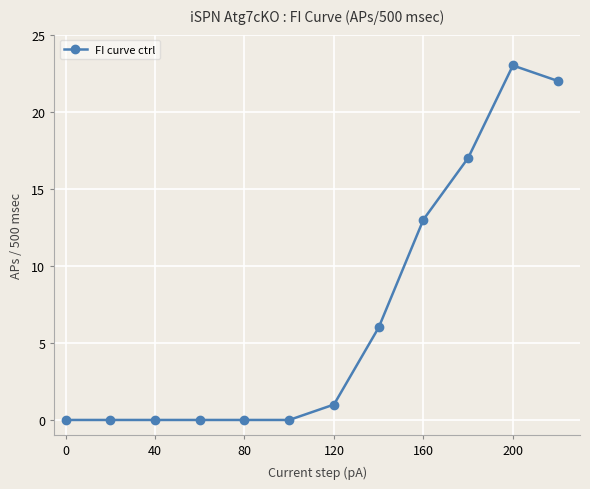

Reading left to right, transcribe all the data shown in this chart.

0	0	0	0	0	0	1	6	13	17	23	22